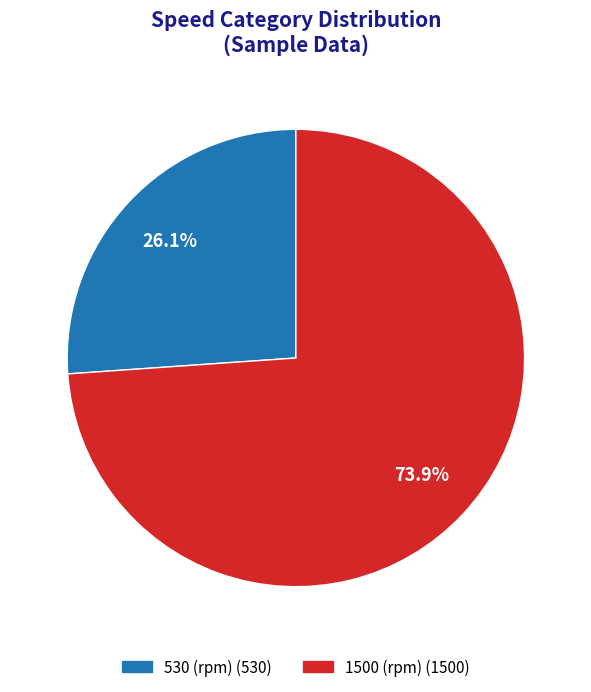

To the nearest percent, what is the combined percentage of 1500 and 530?

100%